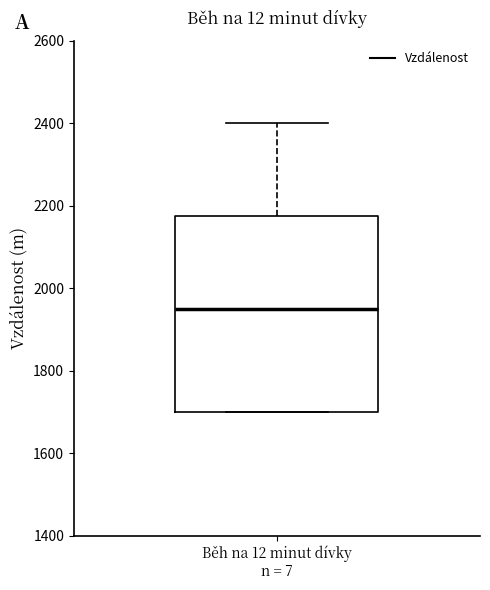

Where is the upper edge of the box for Běh na 12 minut dívky n = 7 on the y-axis? The values are not printed on the chart, so give them approximately, as read against the axis.

2180